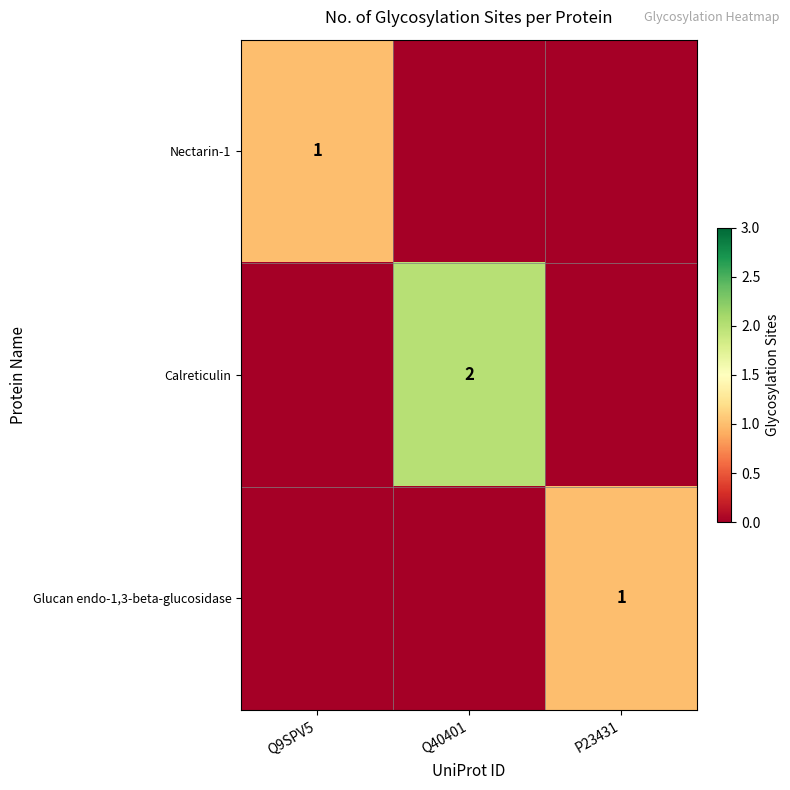

True or false: Glucan endo-1,3-beta-glucosidase has a value of 1 at P23431.

True